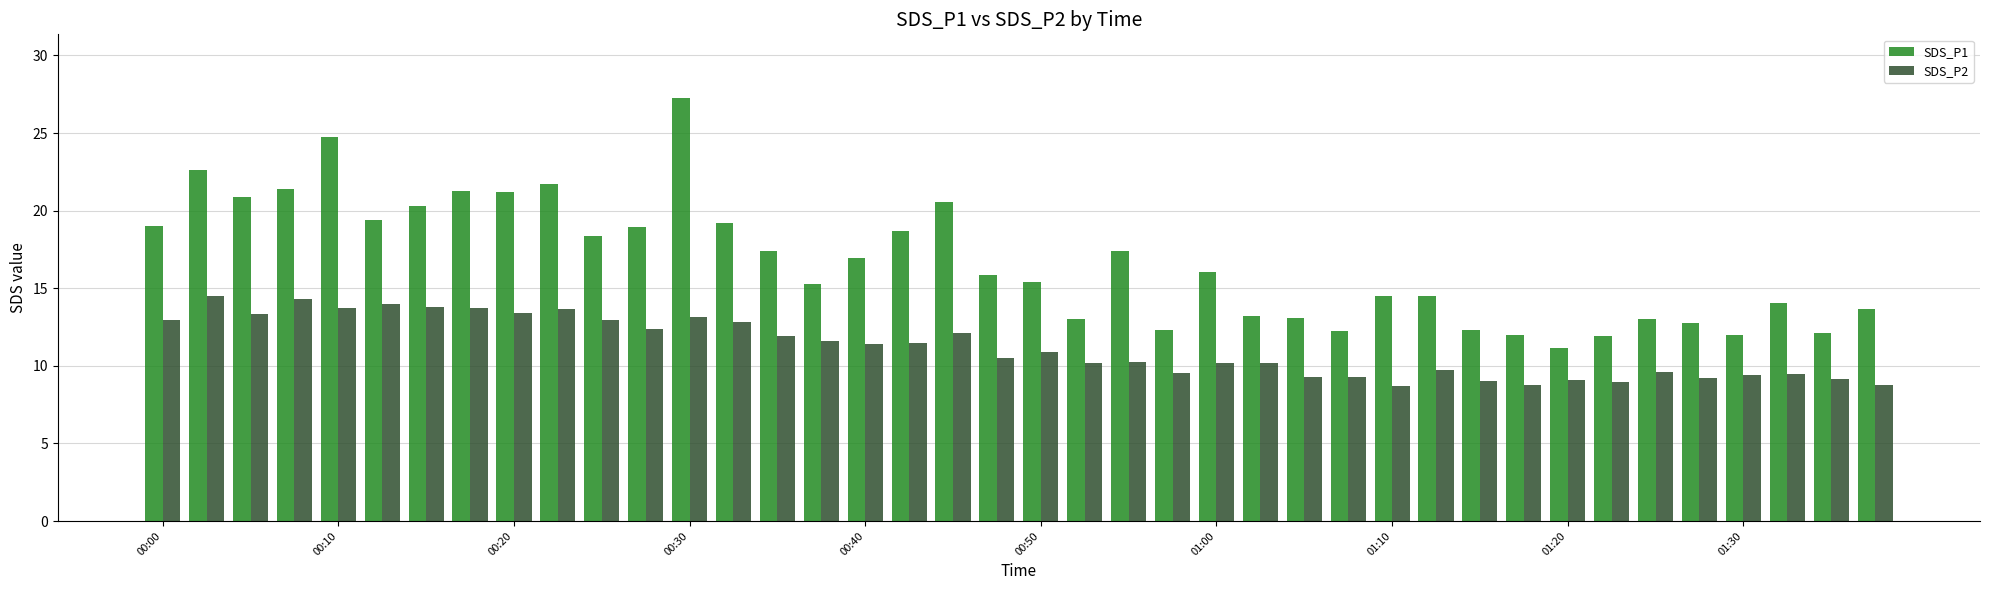

What is the maximum value shown in the chart?

27.3